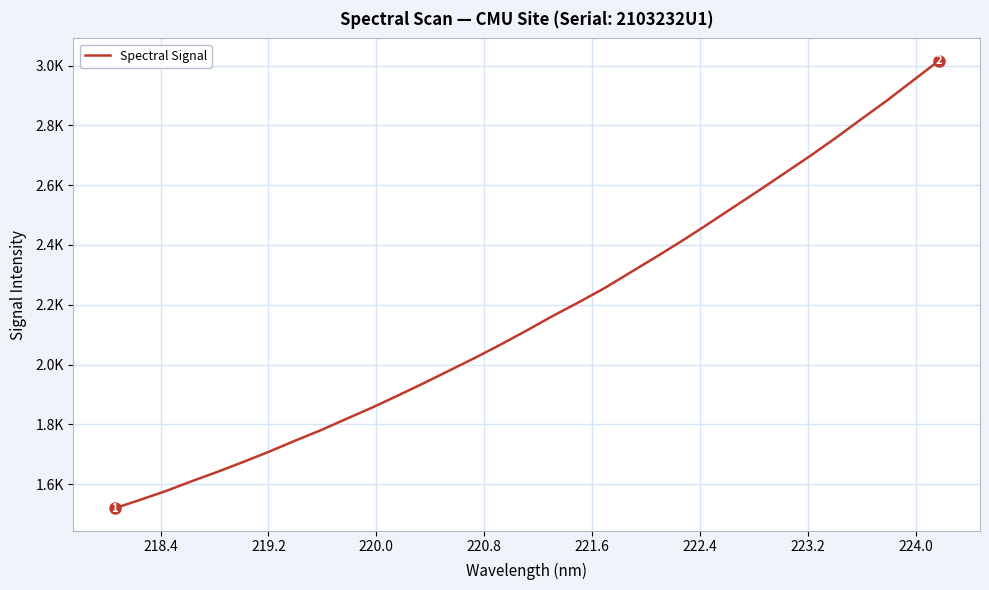

What is the smallest value displayed?

1518.9